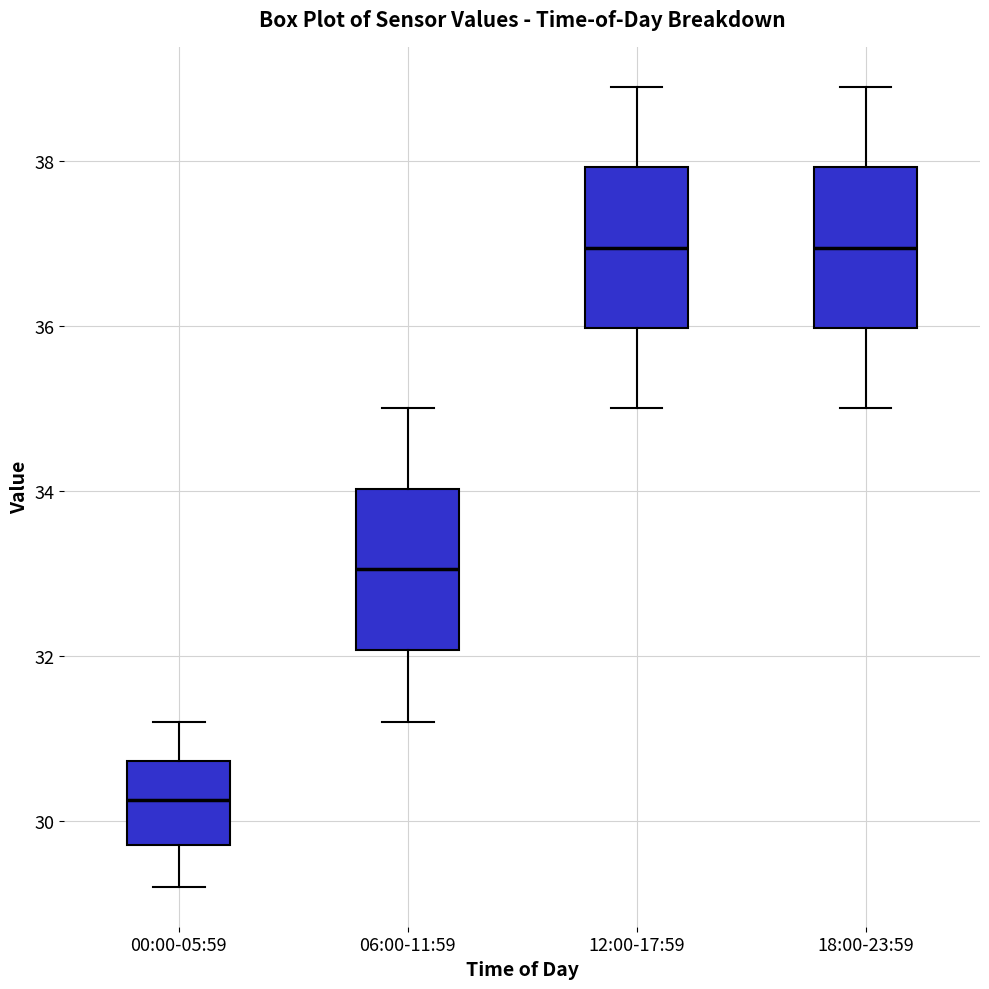

Reading left to right, transcribe this box plot: for each box, give where its median line is, the range the box spans, and where its two whiskers end, as read against the y-axis. The values are not printed on the chart, so give them approximately, as read against the axis.

00:00-05:59: median 30.2, box 29.8 to 30.8, whiskers 29.2 to 31.2
06:00-11:59: median 33.0, box 32.0 to 34.0, whiskers 31.2 to 35.0
12:00-17:59: median 37.0, box 36.0 to 38.0, whiskers 35.0 to 39.0
18:00-23:59: median 37.0, box 36.0 to 38.0, whiskers 35.0 to 39.0